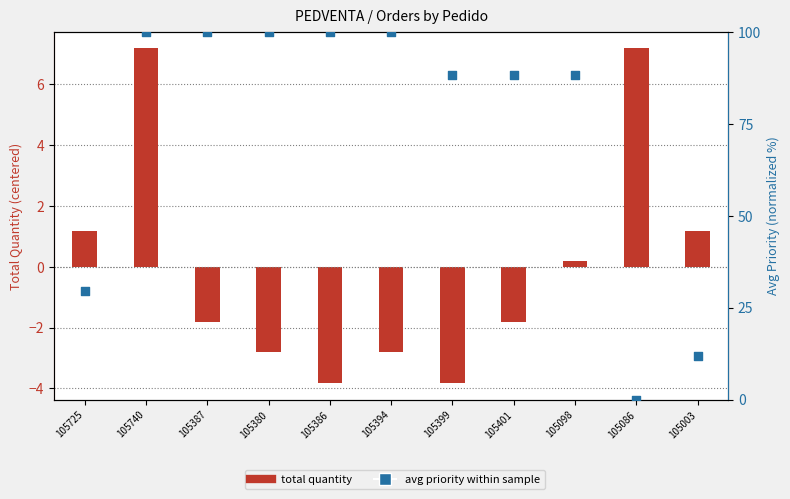

What is the total value across all series at 105386?

96.2